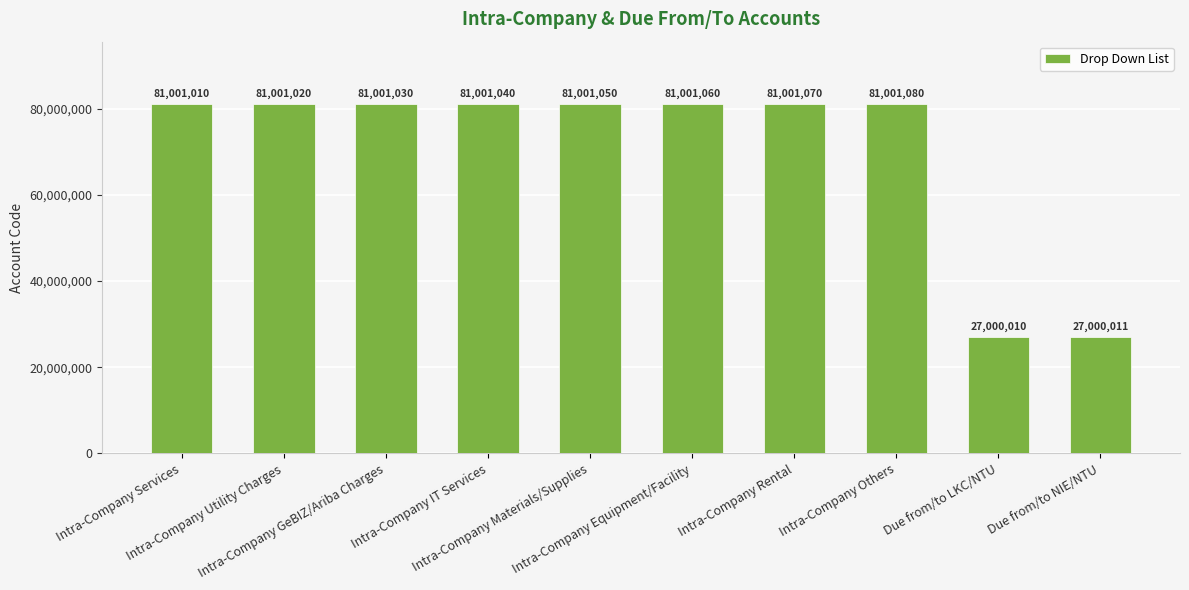

Count the number of categories in the chart.

10